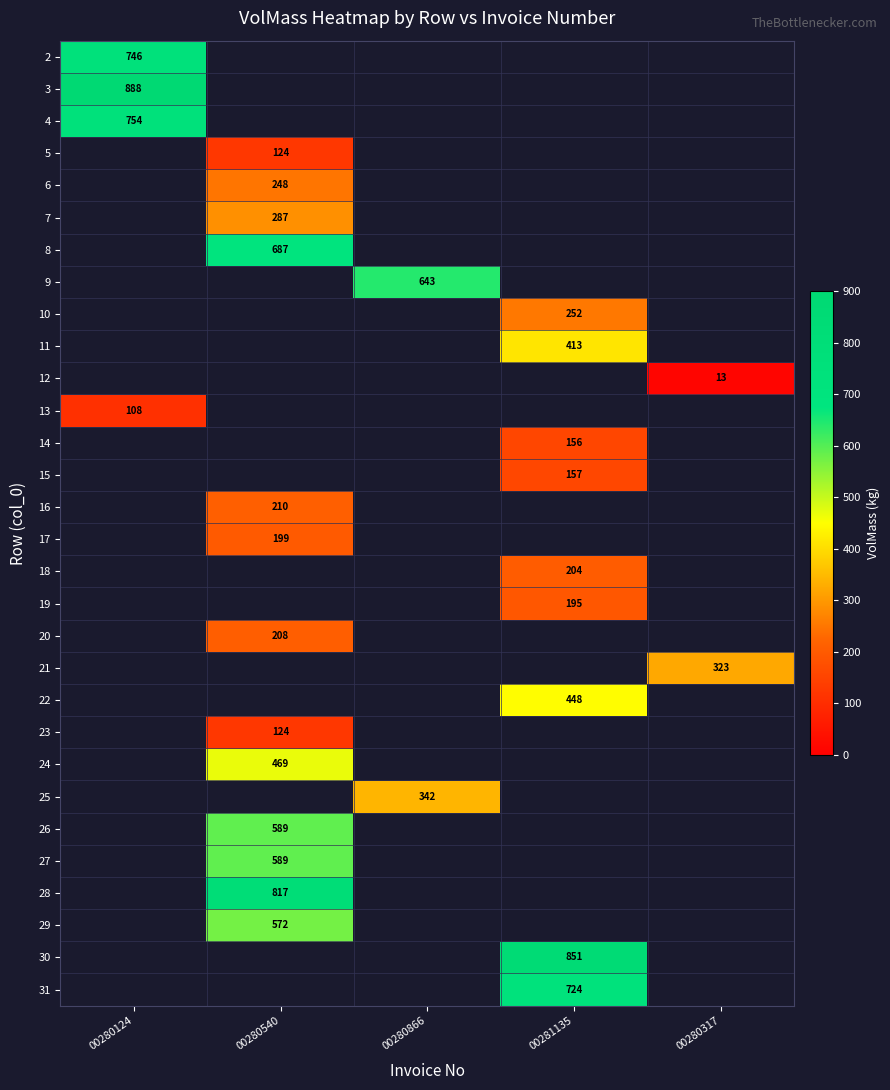

True or false: 9 has a value of 879 at 00280866.

False